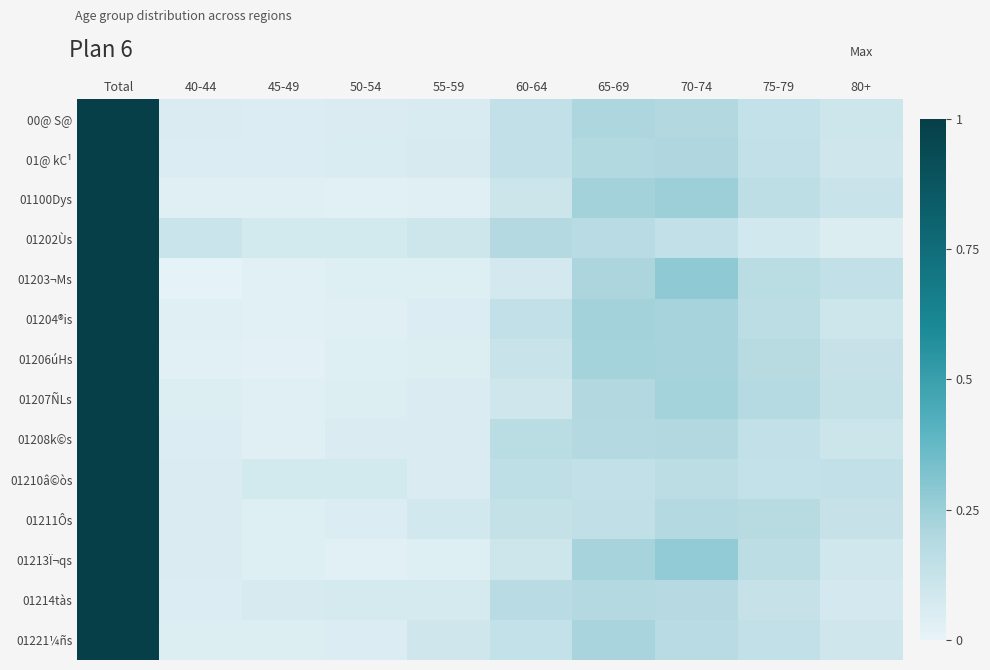

Which series changed the most between 60-64 and 70-74?

01203¬Ms